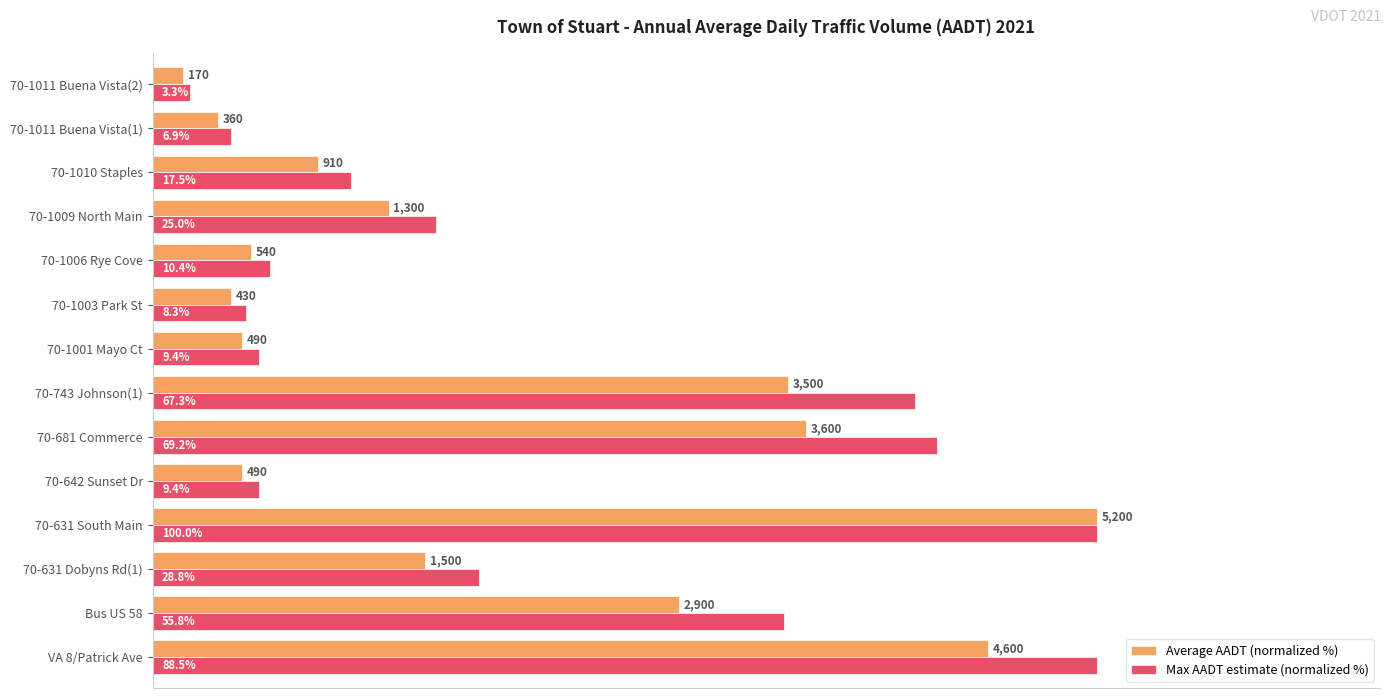

Rank the series at 70-1006 Rye Cove from lowest to highest value.

Average AADT (normalized %), Max AADT estimate (normalized %)